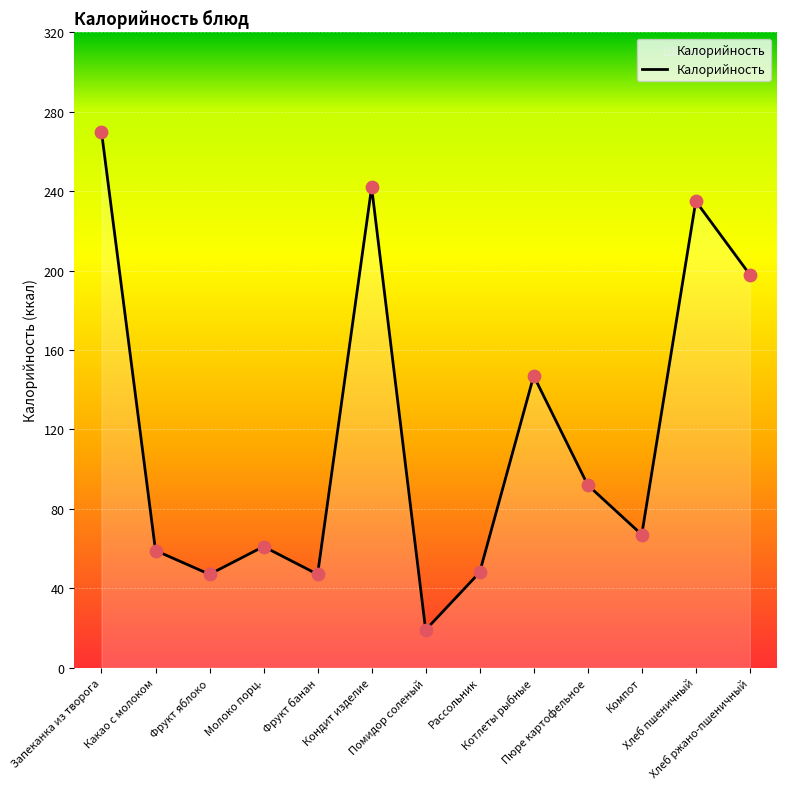

What is the ratio of the value at Какао с молоком to the value at Запеканка из творога?

0.2